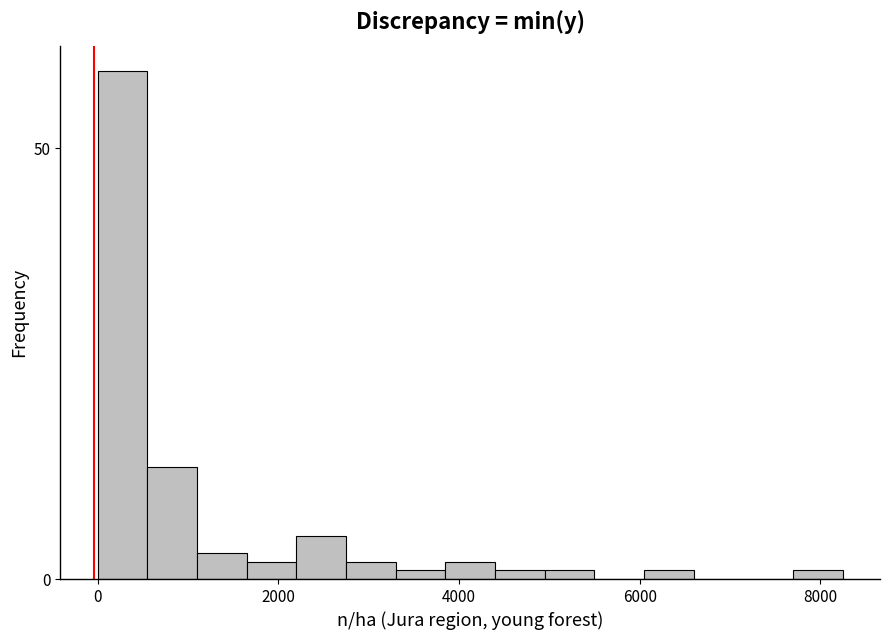

Read against the x-axis, roughly where is the centre of the tallest bar?

200